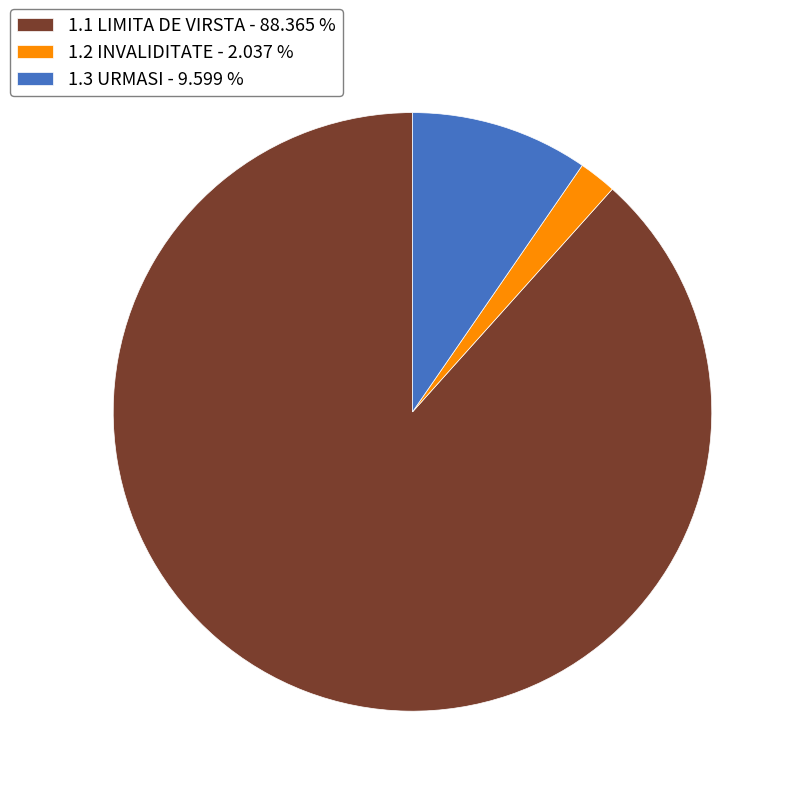

Is there a majority slice in this chart?

Yes